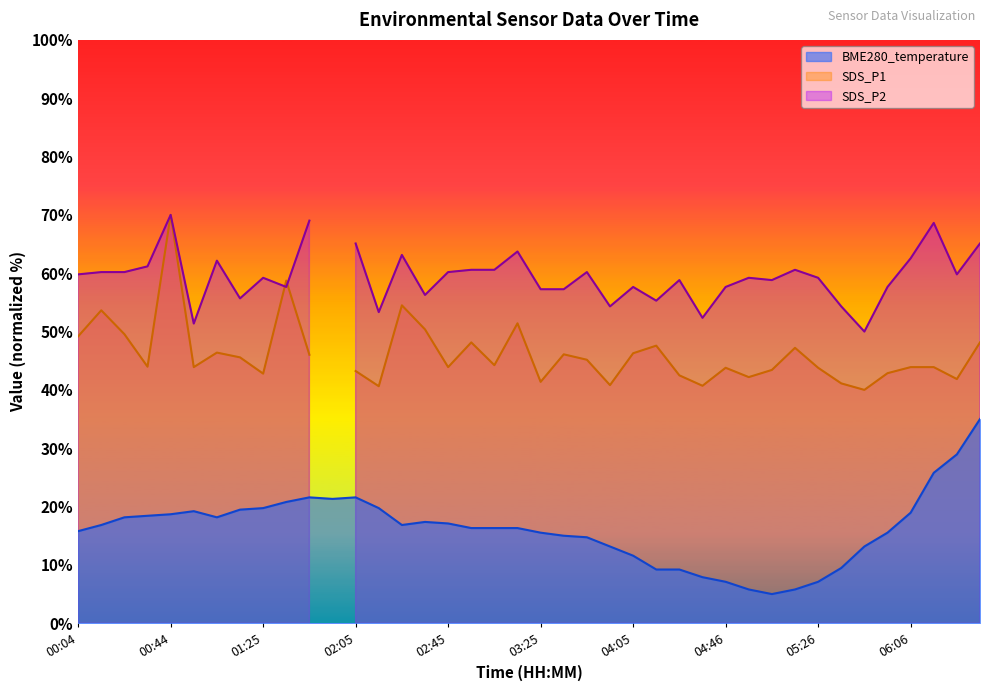

Reading left to right, transcribe all the data shown in this chart.

00:04=15.8	00:14=16.8	00:24=18.2	00:34=18.4	00:44=18.7	00:54=19.2	01:04=18.2	01:14=19.5	01:25=19.7	01:35=20.8	01:45=21.6	01:55=21.3	02:05=21.6	02:15=19.7	02:25=16.8	02:35=17.4	02:45=17.1	02:55=16.3	03:05=16.3	03:15=16.3	03:25=15.5	03:35=15.0	03:45=14.7	03:55=13.2	04:05=11.6	04:16=9.2	04:26=9.2	04:36=7.9	04:46=7.1	04:56=5.8	05:06=5.0	05:16=5.8	05:26=7.1	05:36=9.5	05:46=13.2	05:56=15.5	06:06=18.9	06:16=25.8	06:26=28.9	06:36=35.0